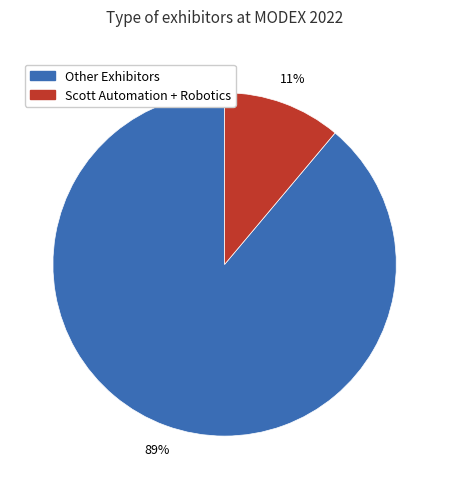

Rank the categories by value from highest to lowest.

Other Exhibitors, Scott Automation + Robotics